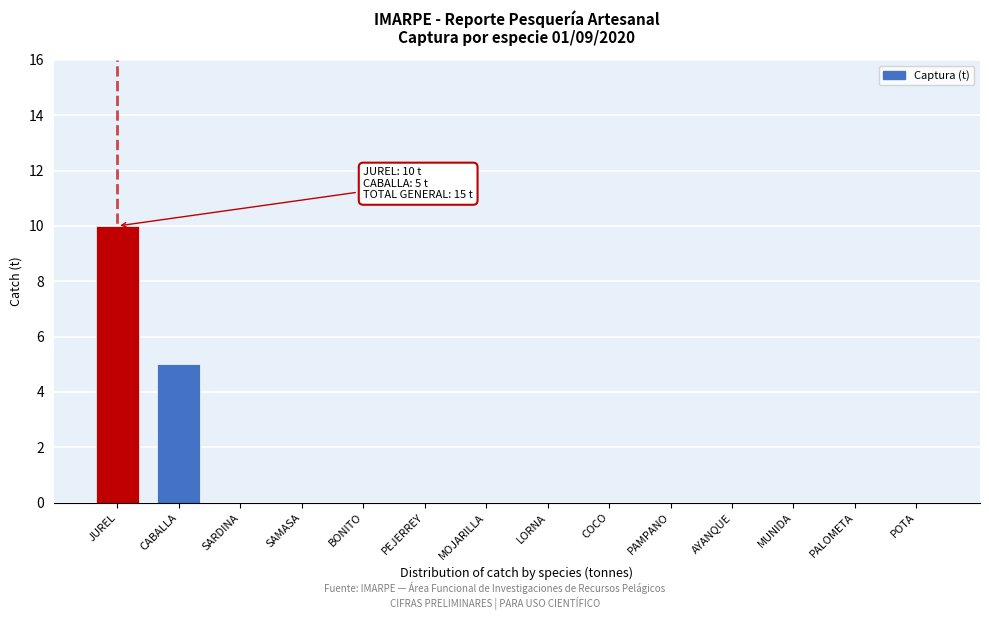

Reading left to right, extract all data points from this chart.

JUREL=10	CABALLA=5	SARDINA=0	SAMASA=0	BONITO=0	PEJERREY=0	MOJARILLA=0	LORNA=0	COCO=0	PAMPANO=0	AYANQUE=0	MUNIDA=0	PALOMETA=0	POTA=0